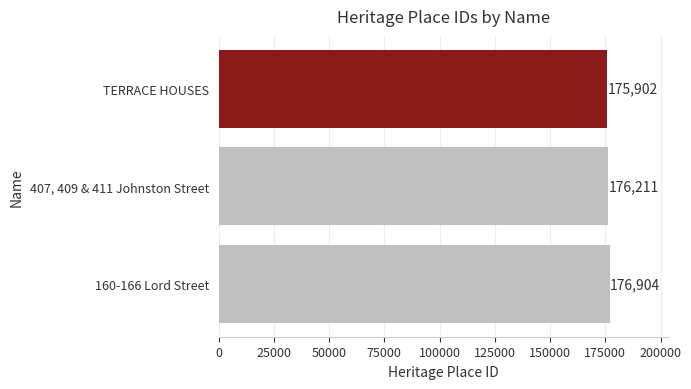

What position from the top is 160-166 Lord Street?

3